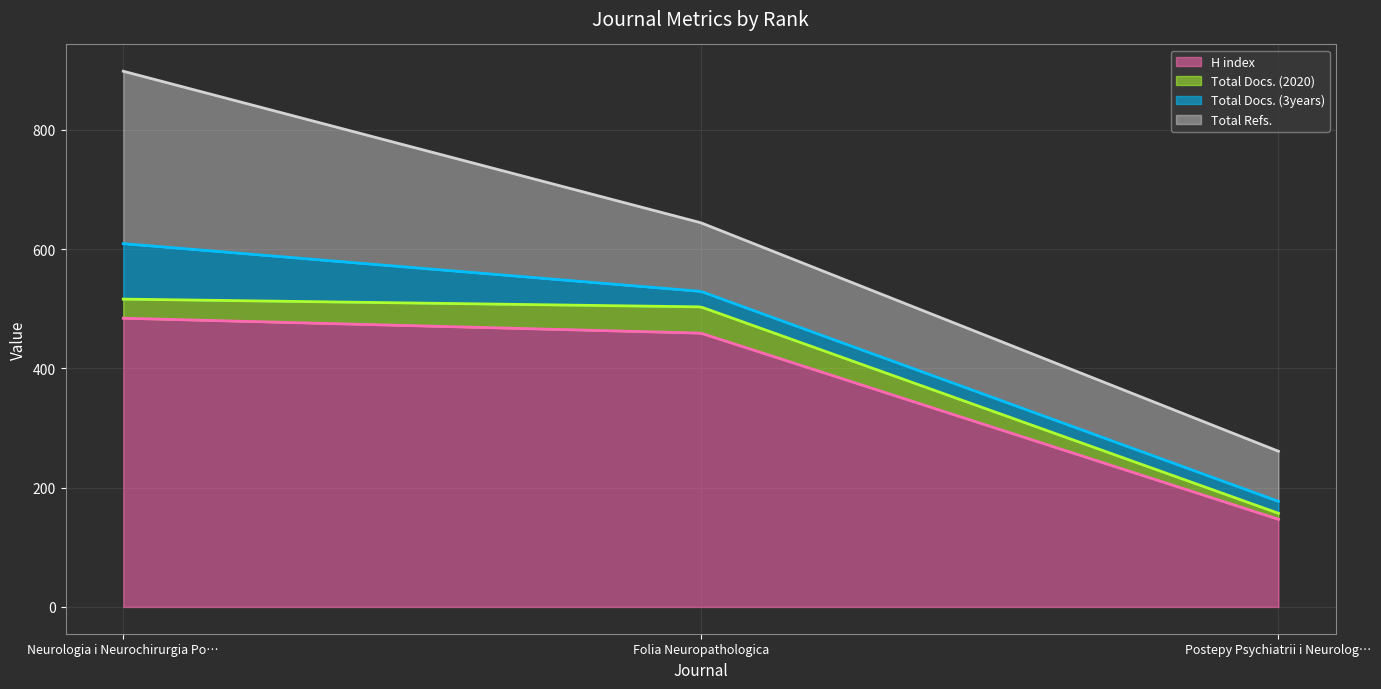

True or false: Total Refs. has a value of 289 at Neurologia i Neurochirurgia Polska.

True